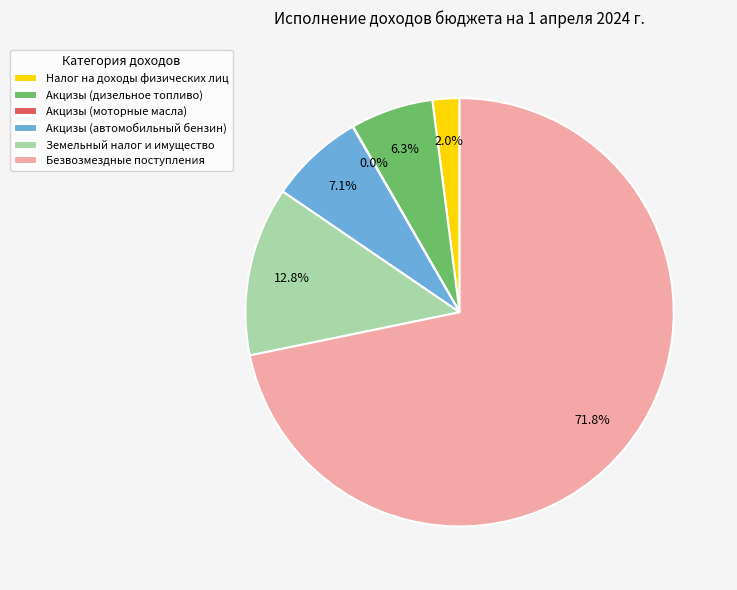

Approximately how many times larger is the value at Акцизы (автомобильный бензин) compared to Земельный налог и имущество?

0.6